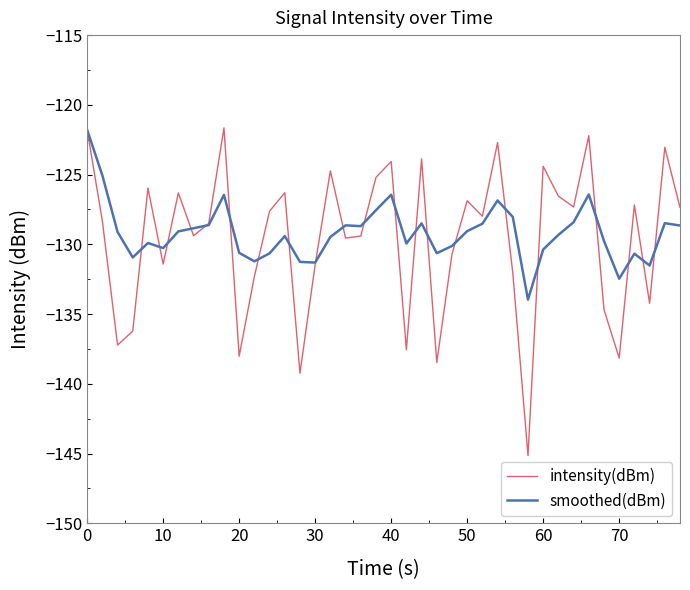

What is the maximum value for smoothed(dBm)?

-121.8